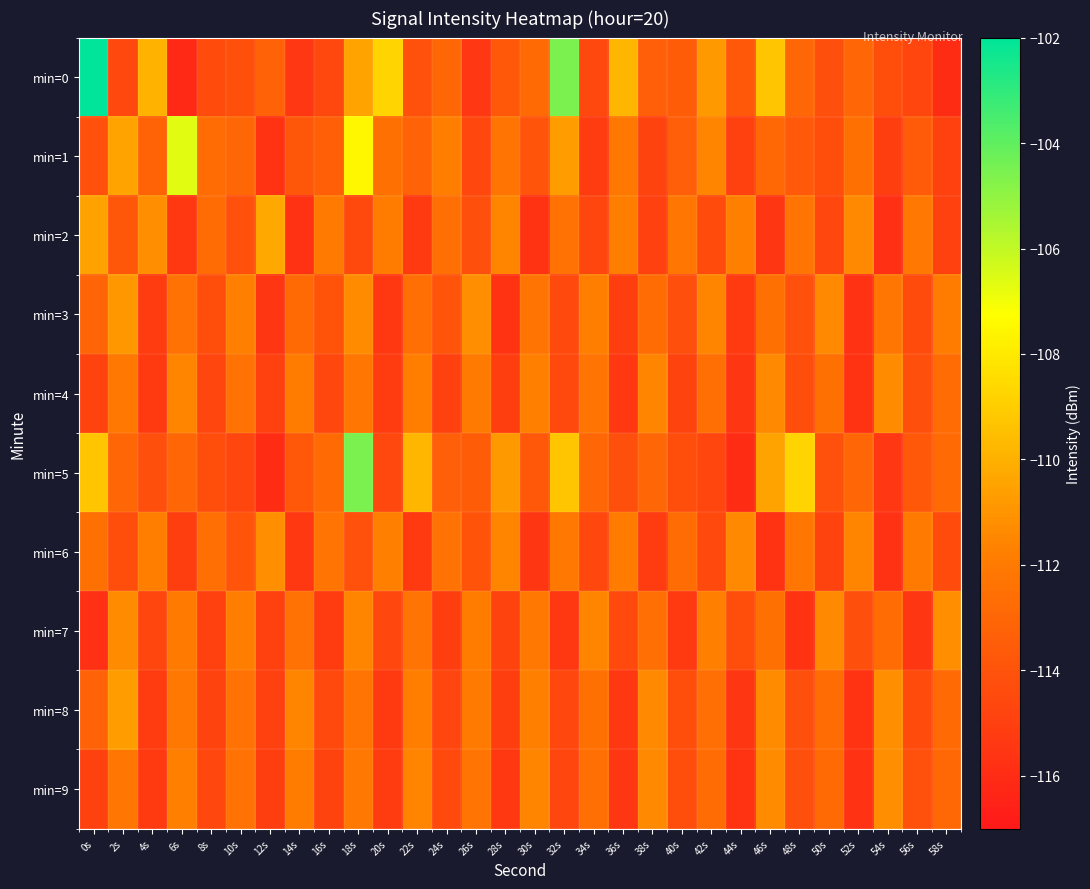

At which category is the sum across all series the highest?

18s